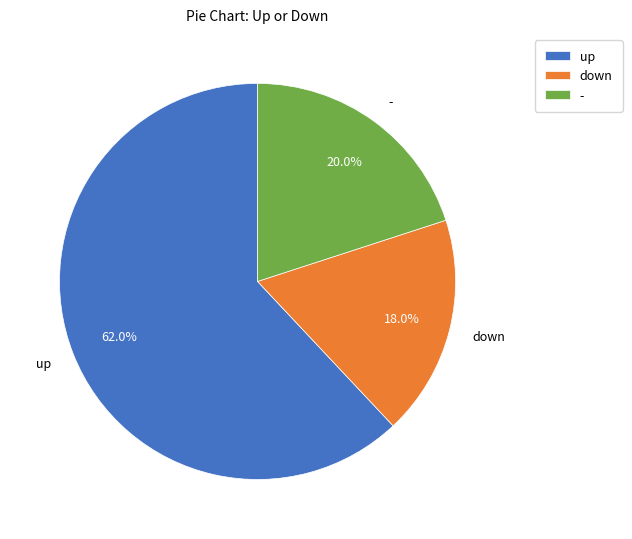

To the nearest percent, what portion does down represent?

18%